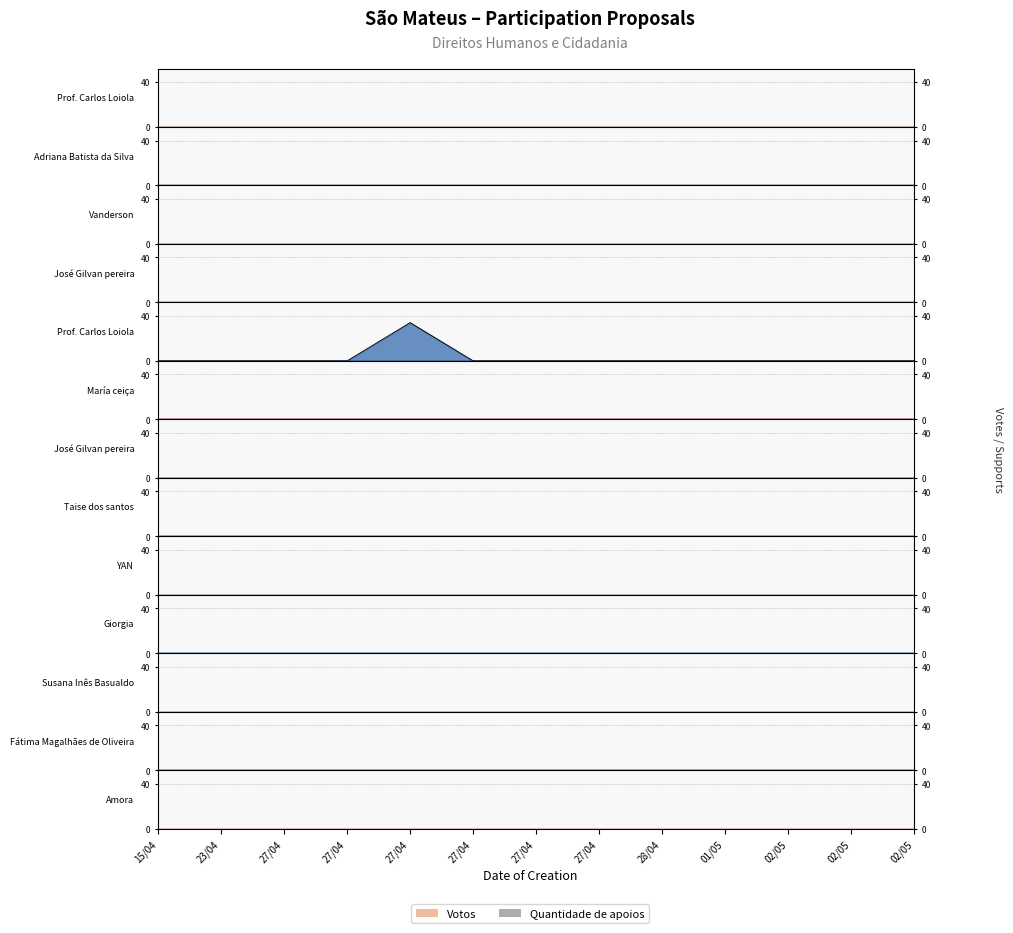

Does the chart display data point markers on the line(s)?

No